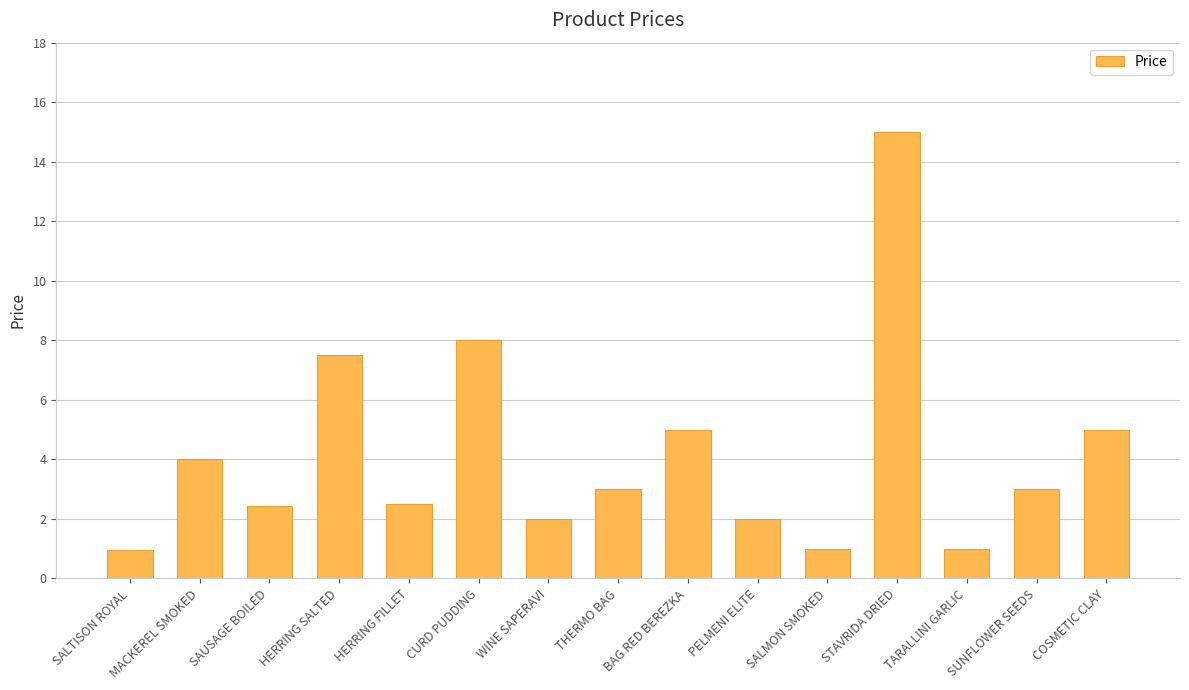

Where does the data first go above 3?

MACKEREL SMOKED